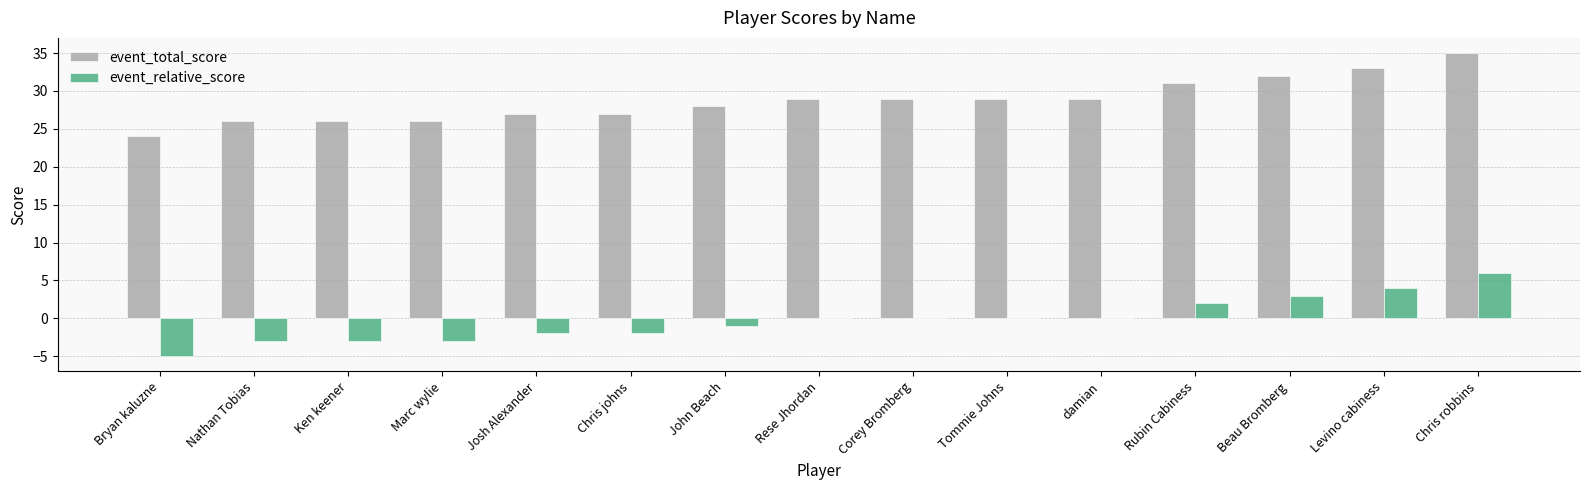

What is the maximum value shown in the chart?

35